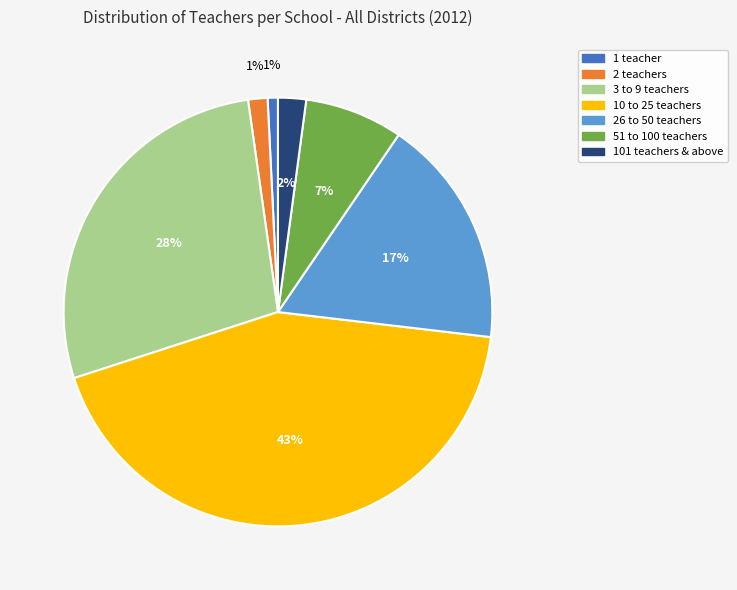

Combined, do 10 to 25 teachers and 26 to 50 teachers account for over 50%?

Yes